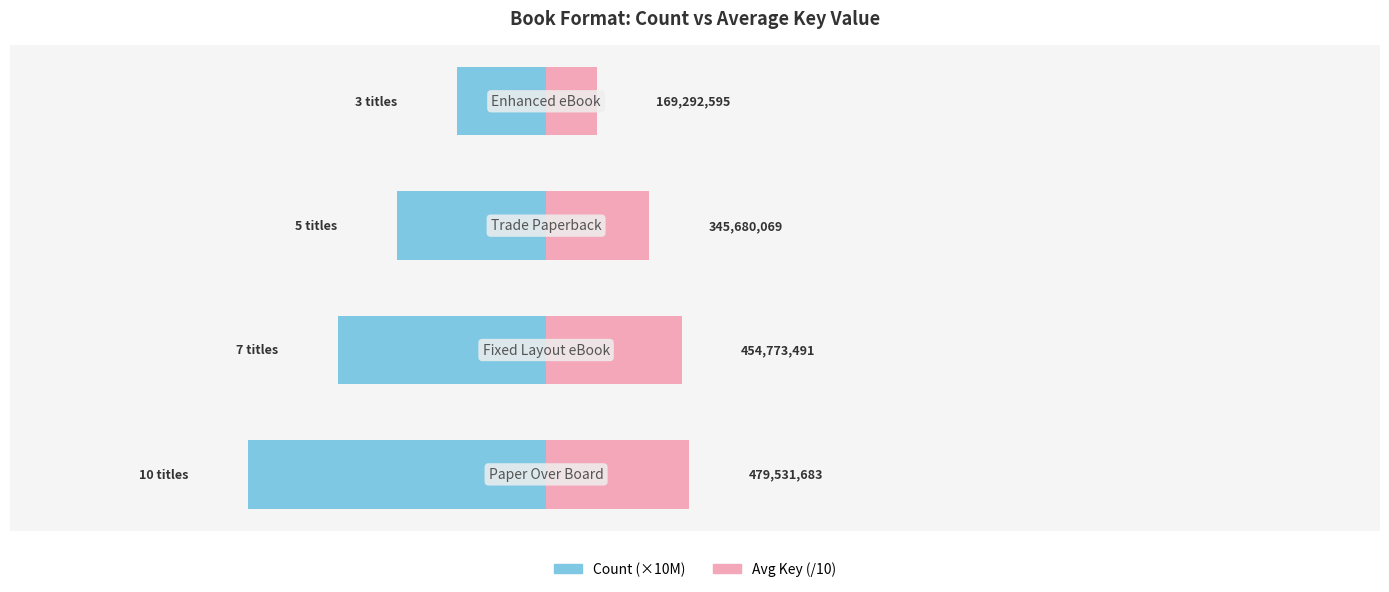

What is the value of the Count bar at the 1st from the left?

-100000000.0